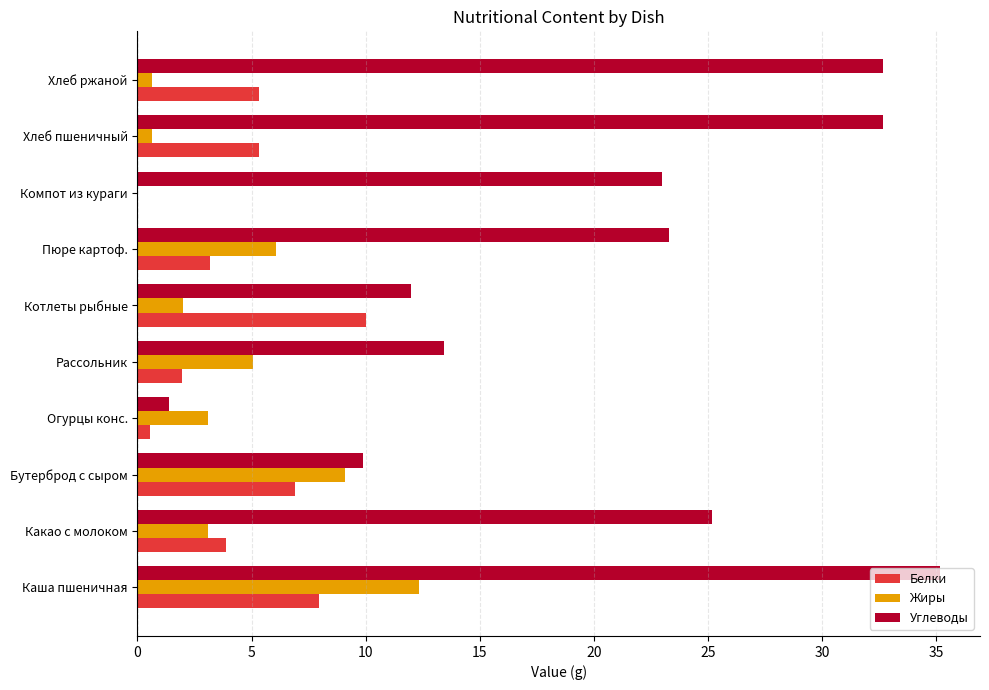

What is the sum of all Белки values?

45.1